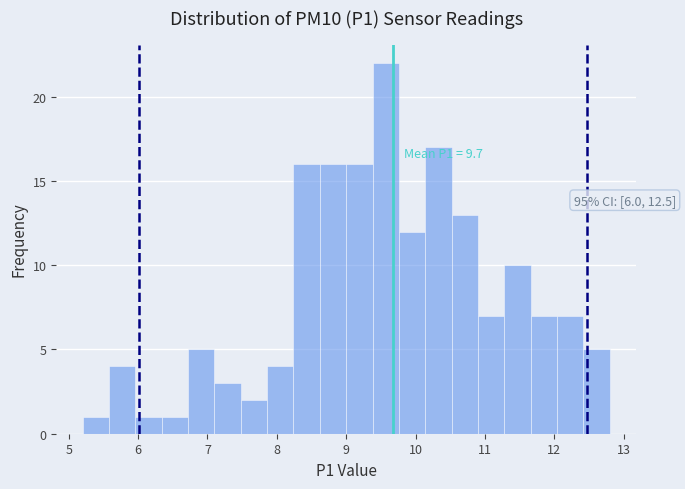

Read against the x-axis, roughly where is the centre of the tallest bar?

9.6